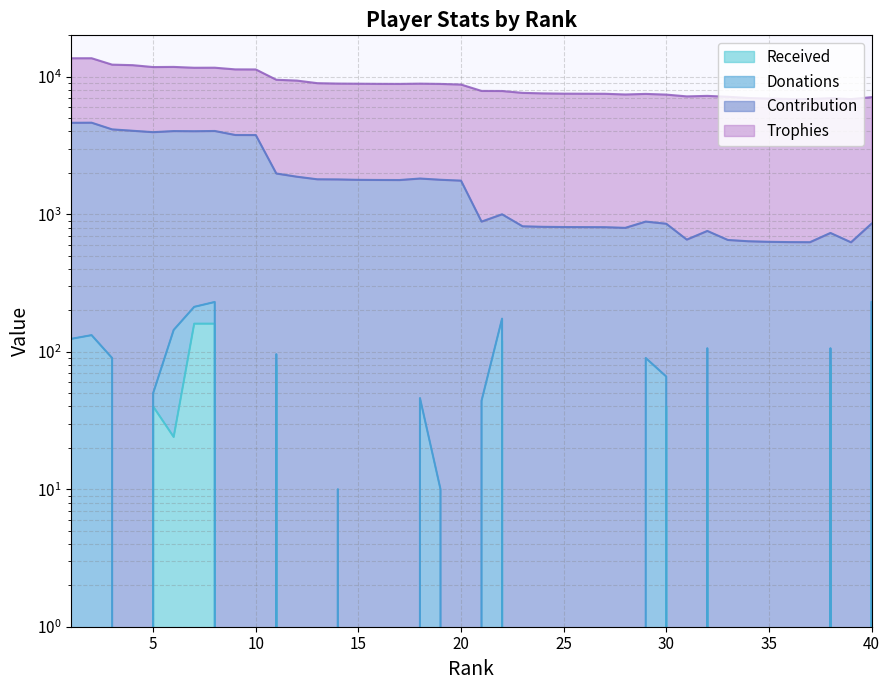

Where is the first local minimum for Contribution?

5